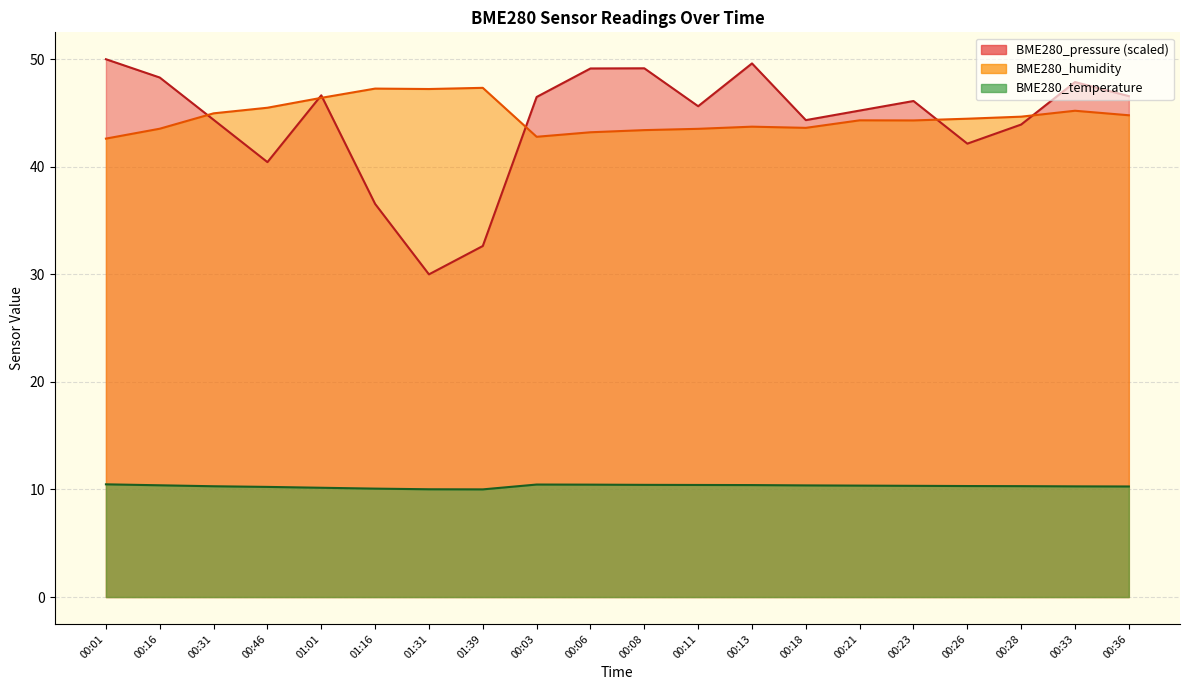

The BME280_pressure_norm series shows 78.7 at 00:06. True or false?

False